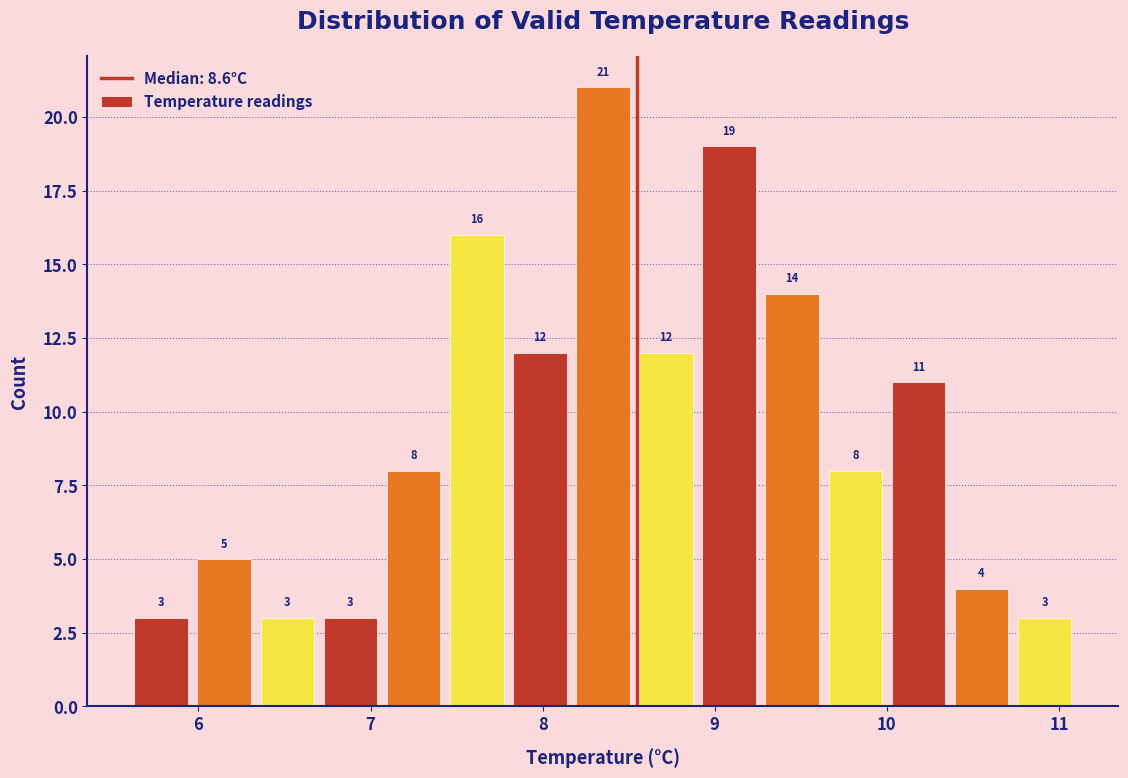

Around what value on the x-axis is the tallest bar? Give the approximate position of its centre, as read against the axis.

8.4